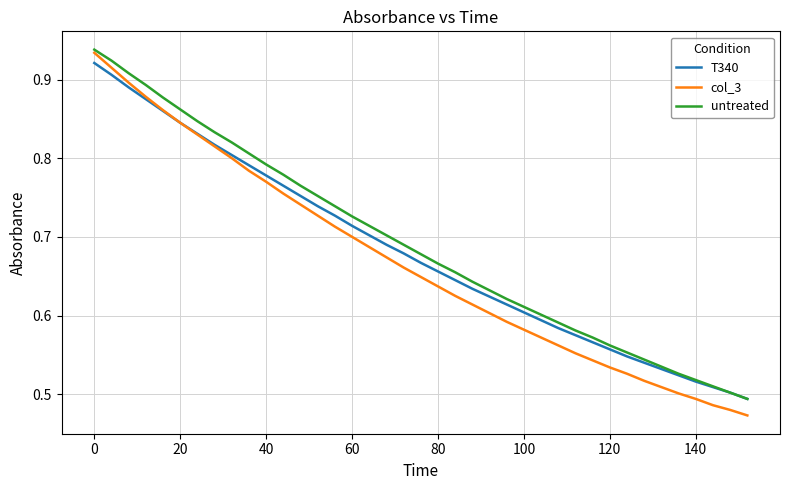

Which series has the widest spread of values?

col_3